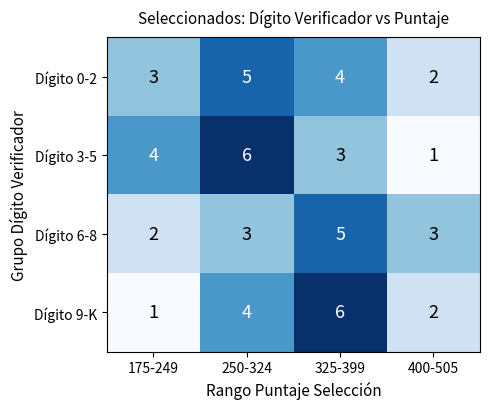

Rank the categories by Dígito 3-5 value from highest to lowest.

250-324, 175-249, 325-399, 400-505